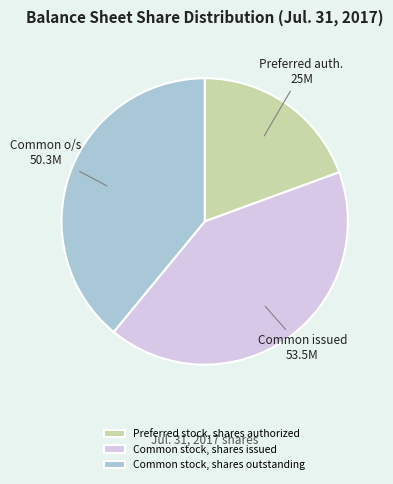

Count the number of slices in the pie.

3